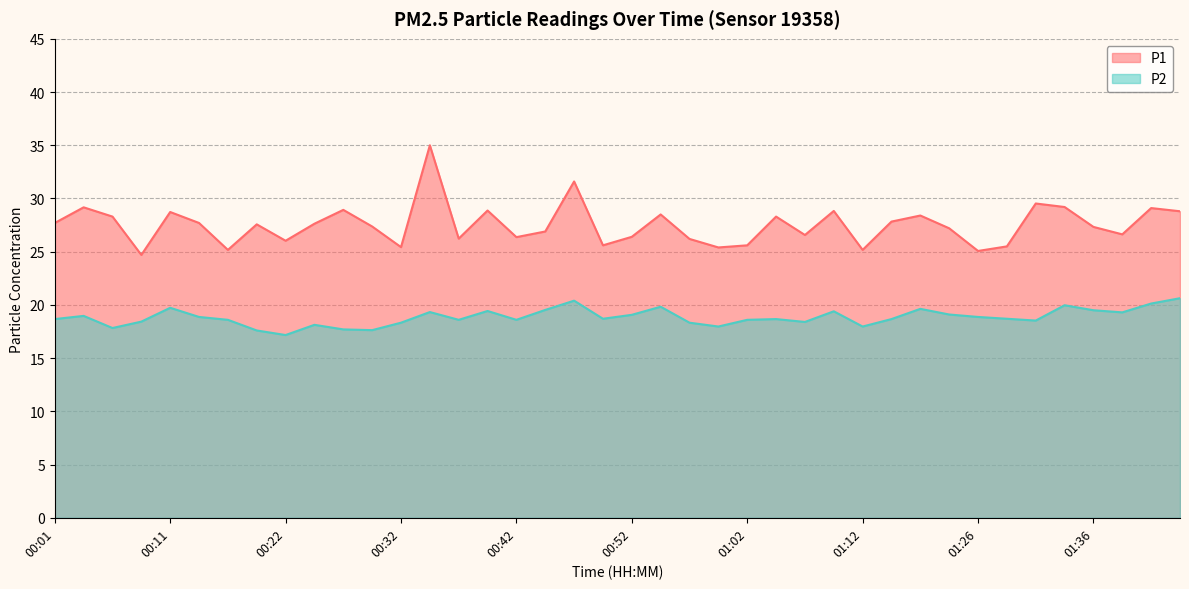

Reading left to right, extract all data points from this chart.

P1: 00:01=27.7	00:03=29.2	00:06=28.3	00:08=24.7	00:11=28.7	00:14=27.7	00:16=25.2	00:19=27.6	00:22=26.0	00:24=27.6	00:27=28.9	00:29=27.4	00:32=25.4	00:34=35.0	00:37=26.2	00:39=28.9	00:42=26.4	00:44=26.9	00:47=31.6	00:50=25.6	00:52=26.4	00:55=28.5	00:57=26.2	01:00=25.4	01:02=25.6	01:05=28.3	01:07=26.6	01:10=28.8	01:12=25.2	01:15=27.8	01:17=28.4	01:23=27.2	01:26=25.1	01:28=25.5	01:31=29.5	01:34=29.2	01:36=27.3	01:39=26.6	01:41=29.1	01:44=28.8
P2: 00:01=18.7	00:03=19.0	00:06=17.8	00:08=18.4	00:11=19.7	00:14=18.9	00:16=18.6	00:19=17.6	00:22=17.2	00:24=18.1	00:27=17.7	00:29=17.6	00:32=18.3	00:34=19.3	00:37=18.6	00:39=19.4	00:42=18.6	00:44=19.5	00:47=20.4	00:50=18.7	00:52=19.1	00:55=19.8	00:57=18.3	01:00=18.0	01:02=18.6	01:05=18.7	01:07=18.4	01:10=19.4	01:12=18.0	01:15=18.7	01:17=19.6	01:23=19.1	01:26=18.9	01:28=18.7	01:31=18.5	01:34=20.0	01:36=19.5	01:39=19.3	01:41=20.1	01:44=20.6